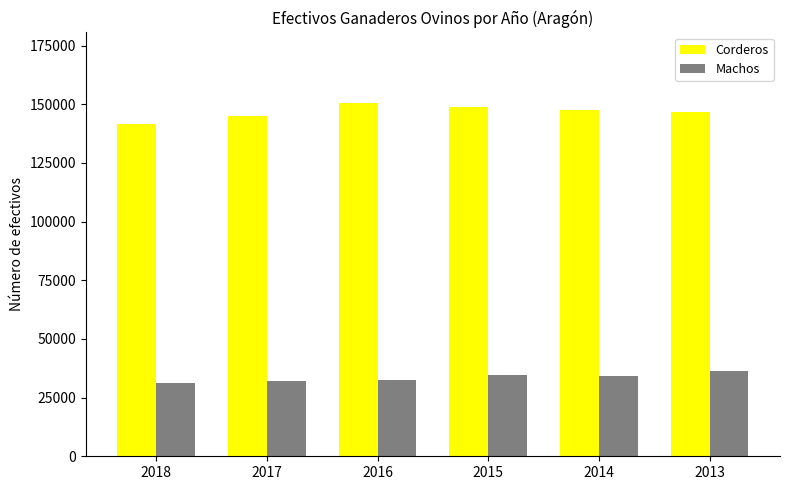

What is the spread (max minus min) of values at 2013?

110557